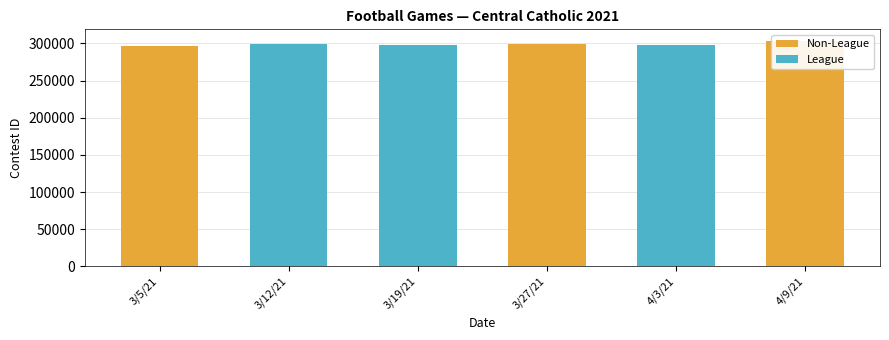

Which series has the widest spread of values?

Non-League